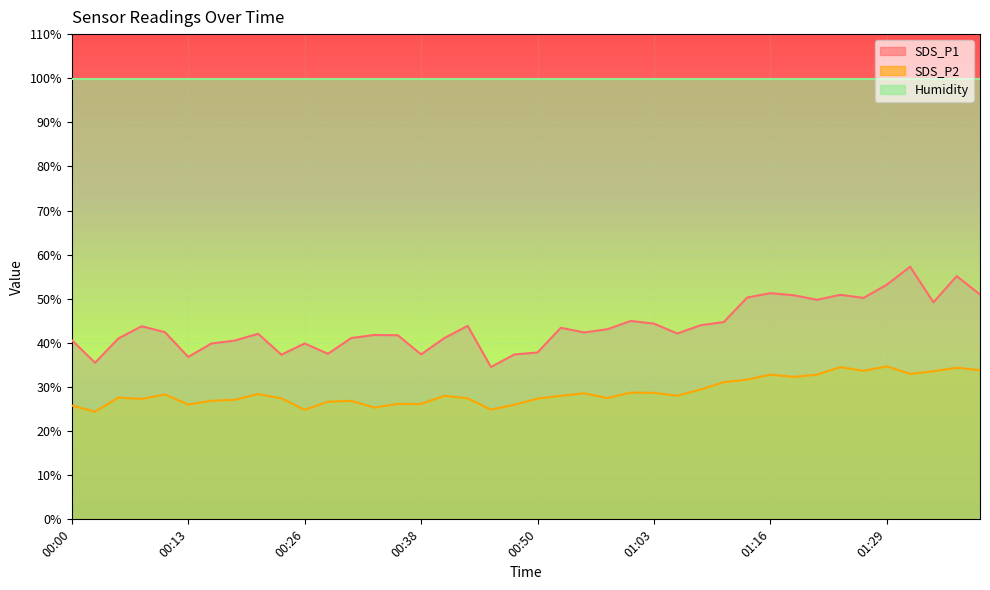

The value of SDS_P1 at 00:46 is 23.6. True or false?

False